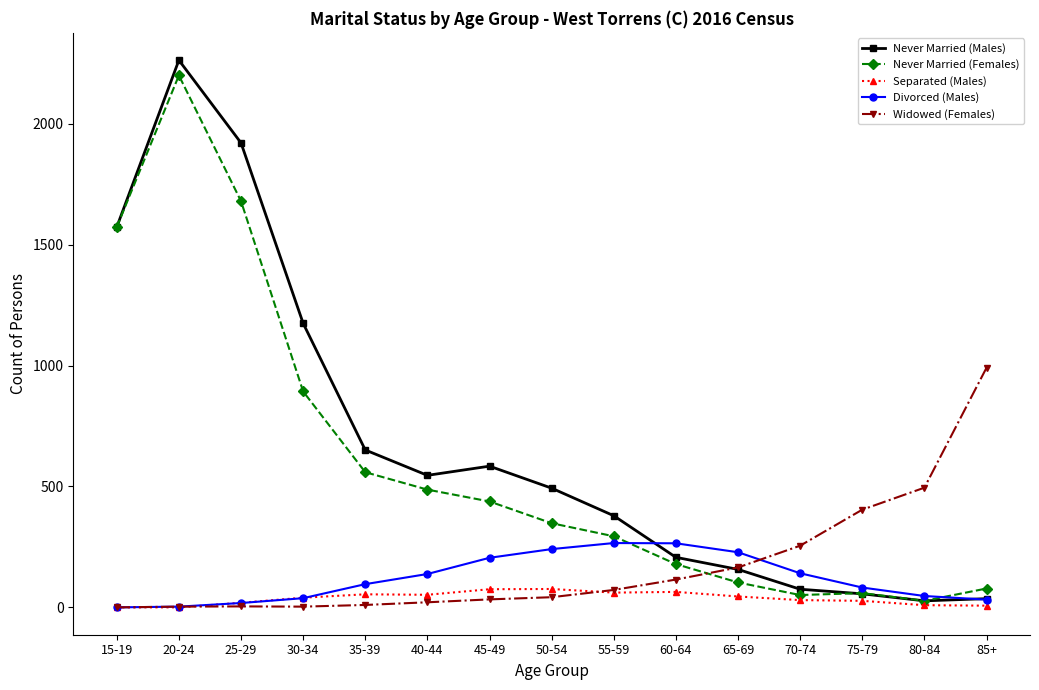

Is the value of Never Married (Males) at 30-34 greater than the value of Separated (Males) at 15-19?

Yes